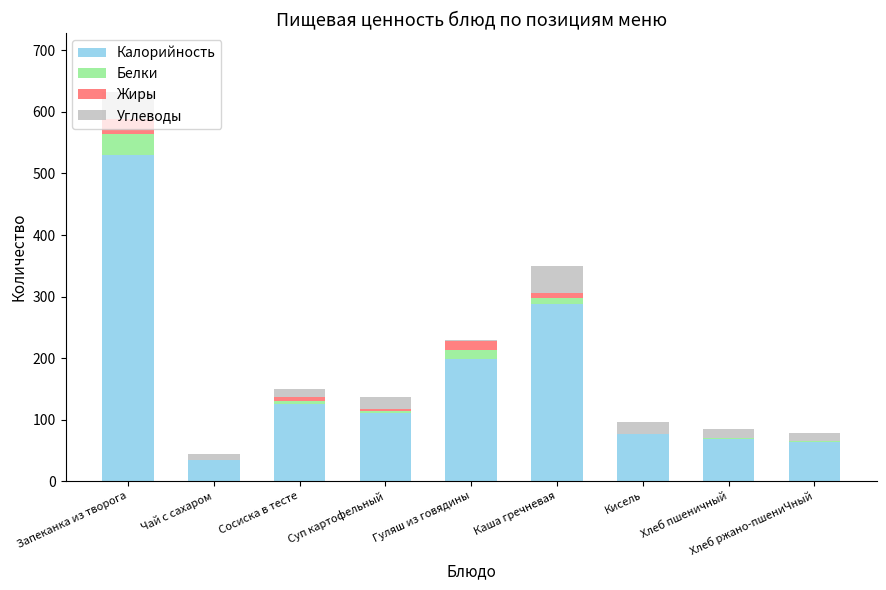

At which label does Калорийность reach its peak?

Запеканка из творога